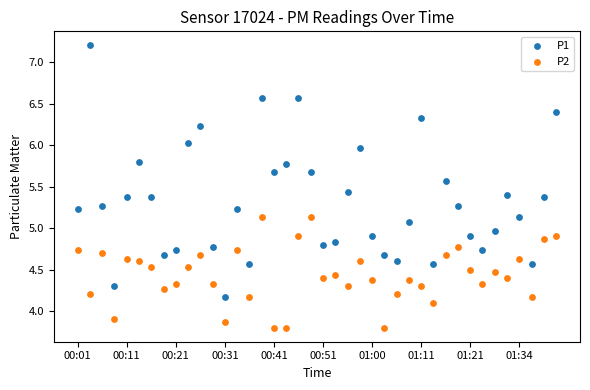

Which series has the widest spread of Y values?

P1